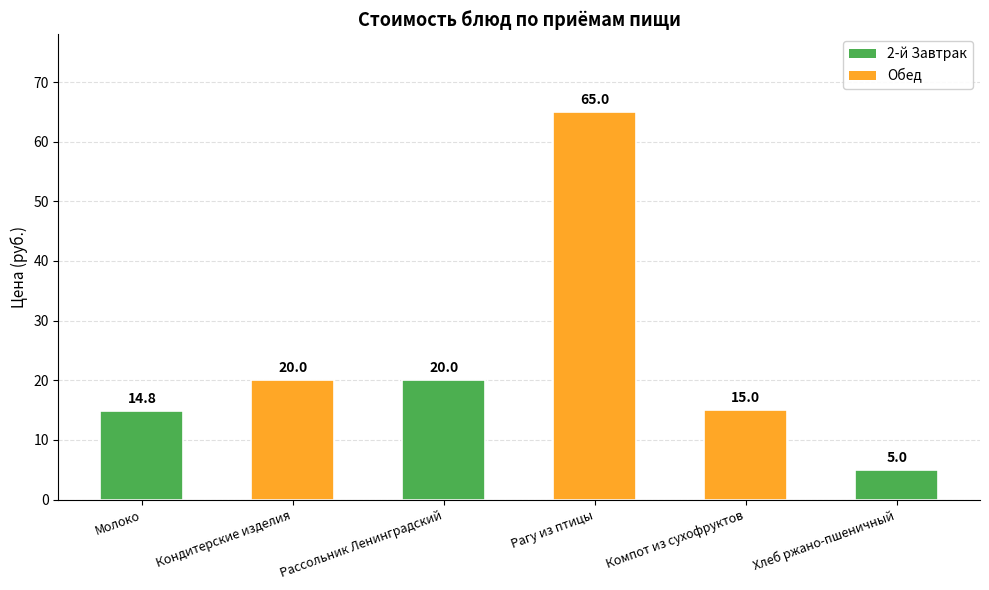

What is the label of the 1st bar from the left?

Молоко